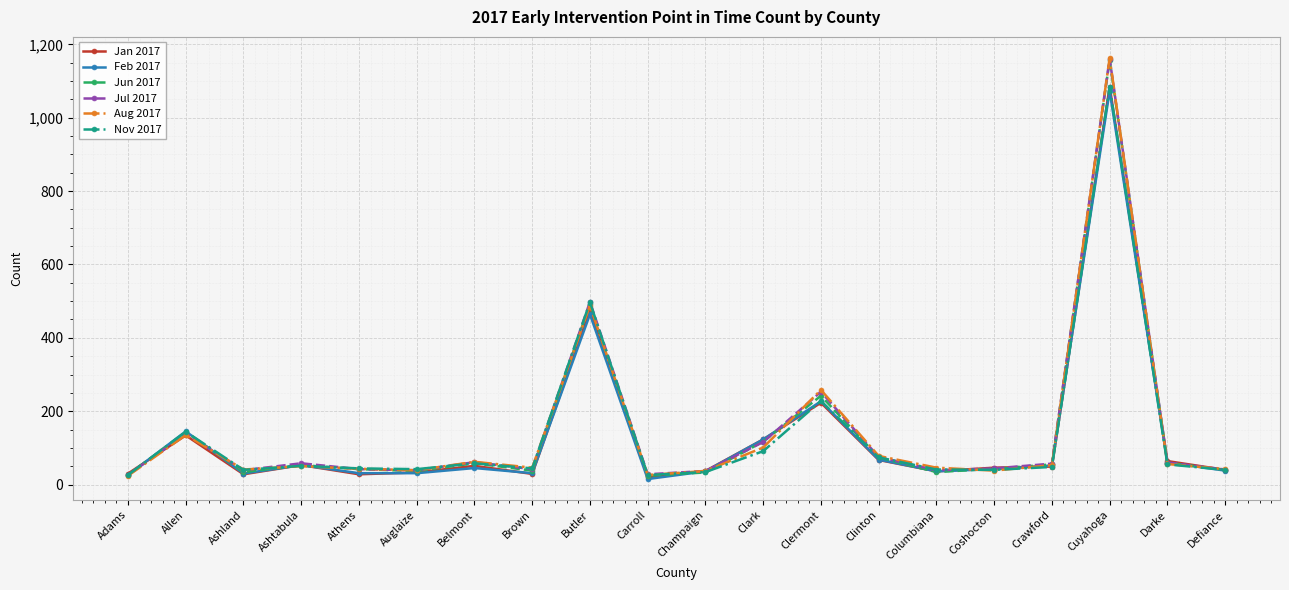

Which series has the largest range (max minus min)?

Aug 2017